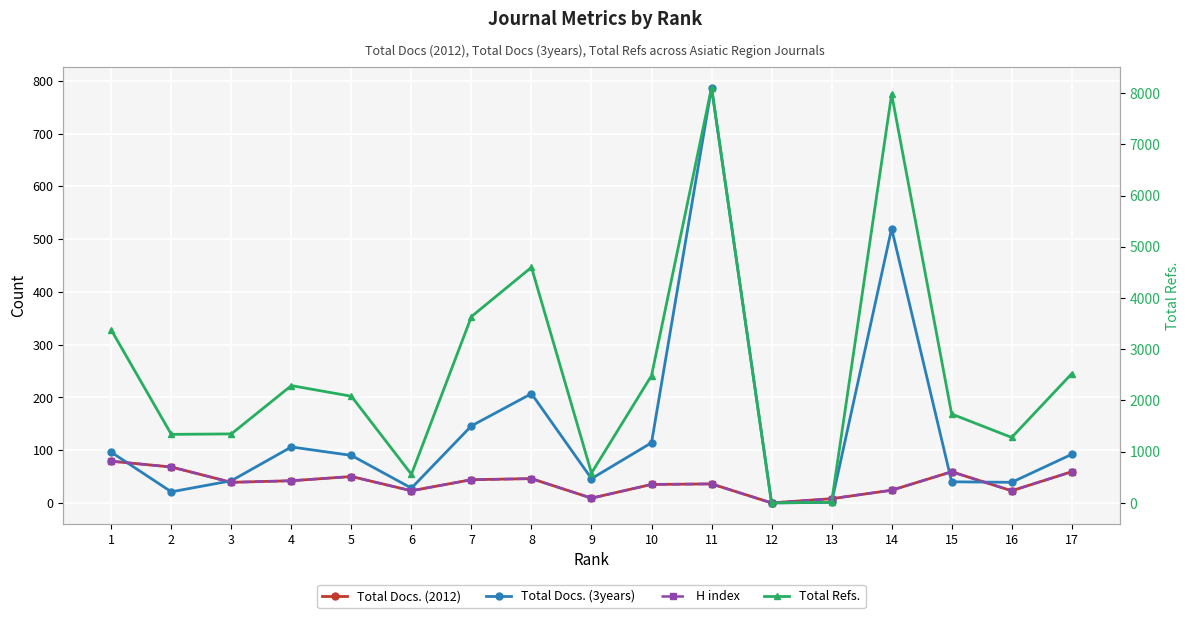

How many data points in Total Refs. are less than 2082?

8